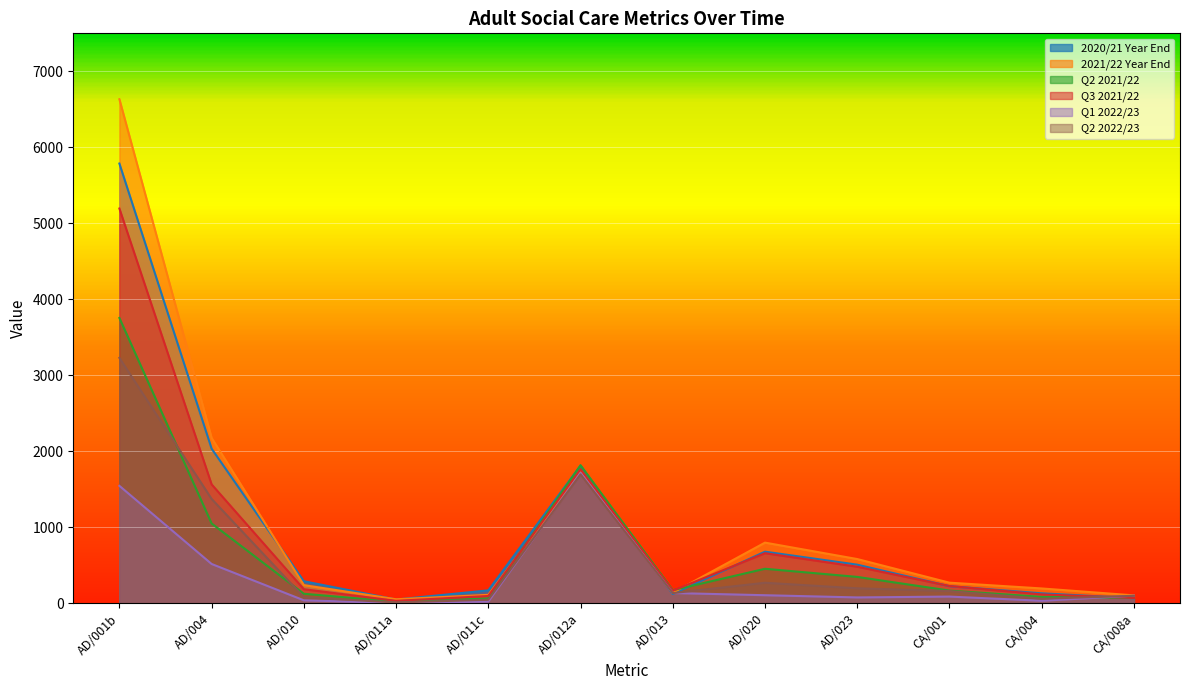

Count the number of data series in this chart.

6